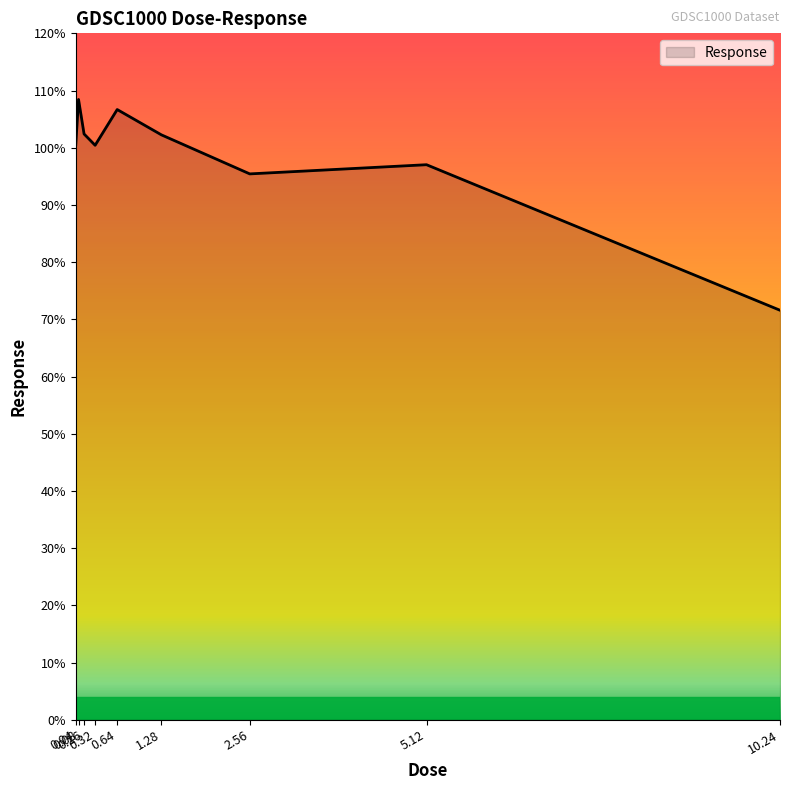

What is the smallest value displayed?

71.6